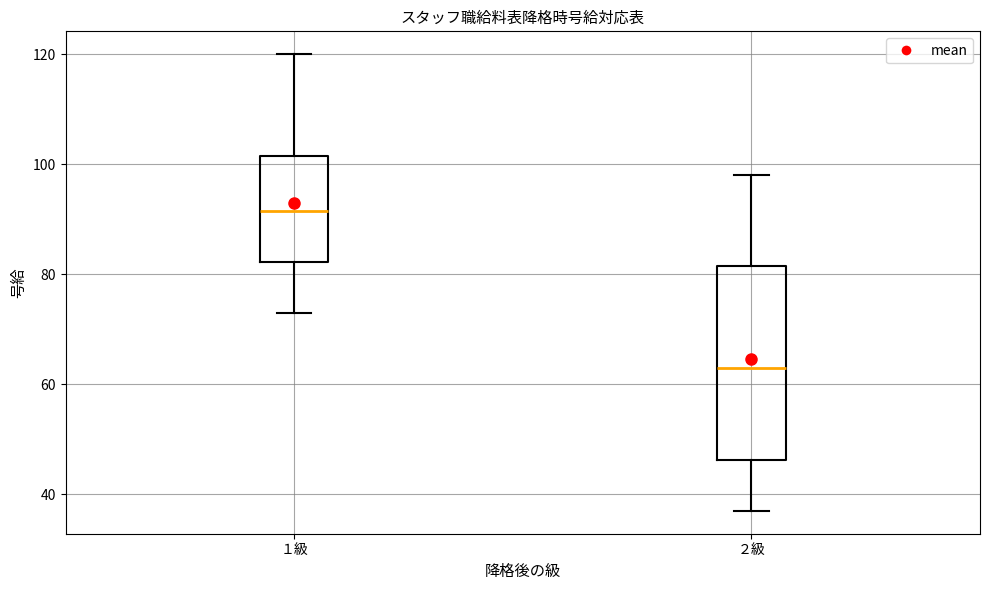

Which box has the lowest median line?

２級